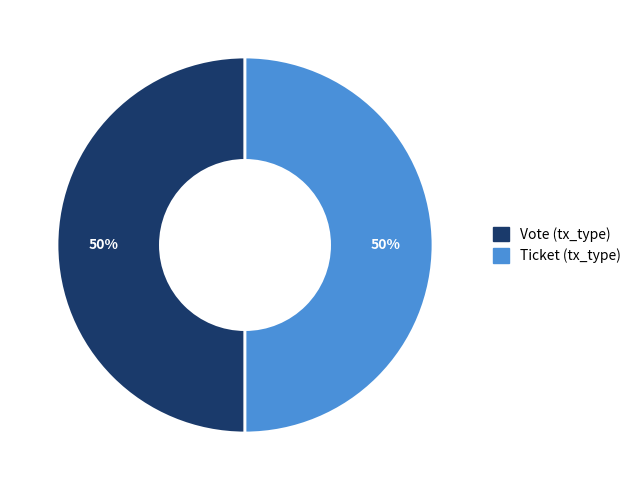

How many slices are in this pie chart?

2